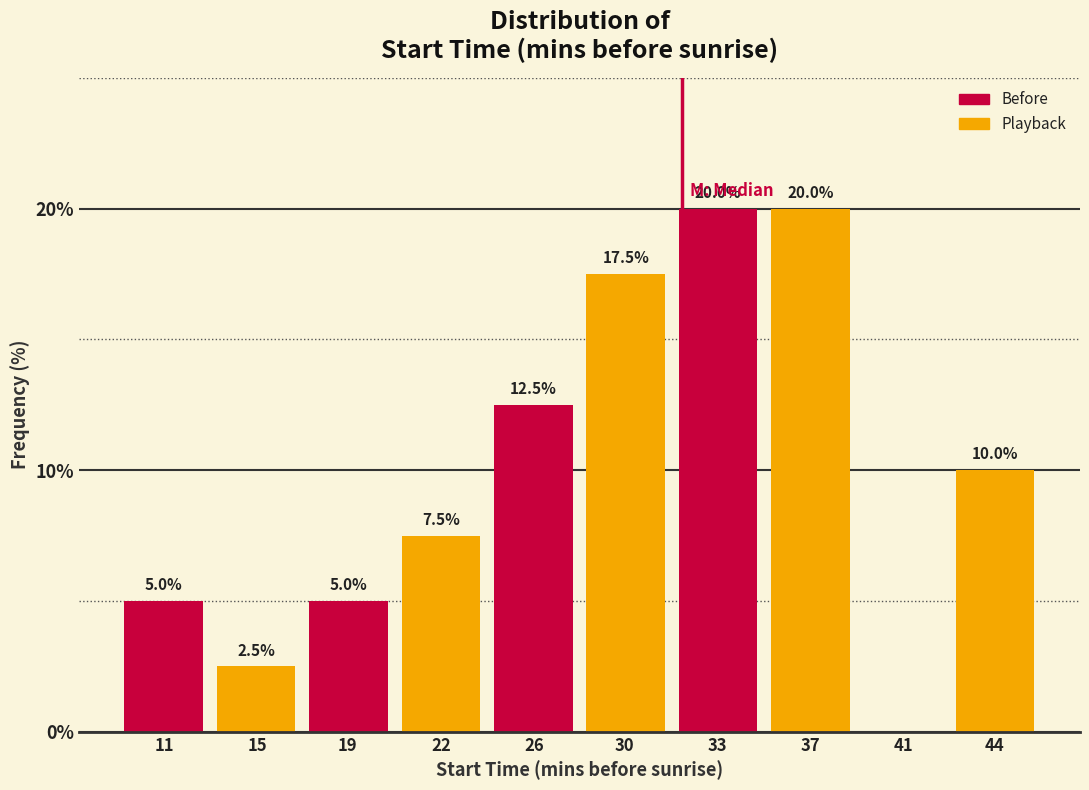

Reading left to right, transcribe all the data shown in this chart.

11=5.0	15=2.5	19=5.0	22=7.5	26=12.5	30=17.5	33=20.0	37=20.0	41=0.0	44=10.0